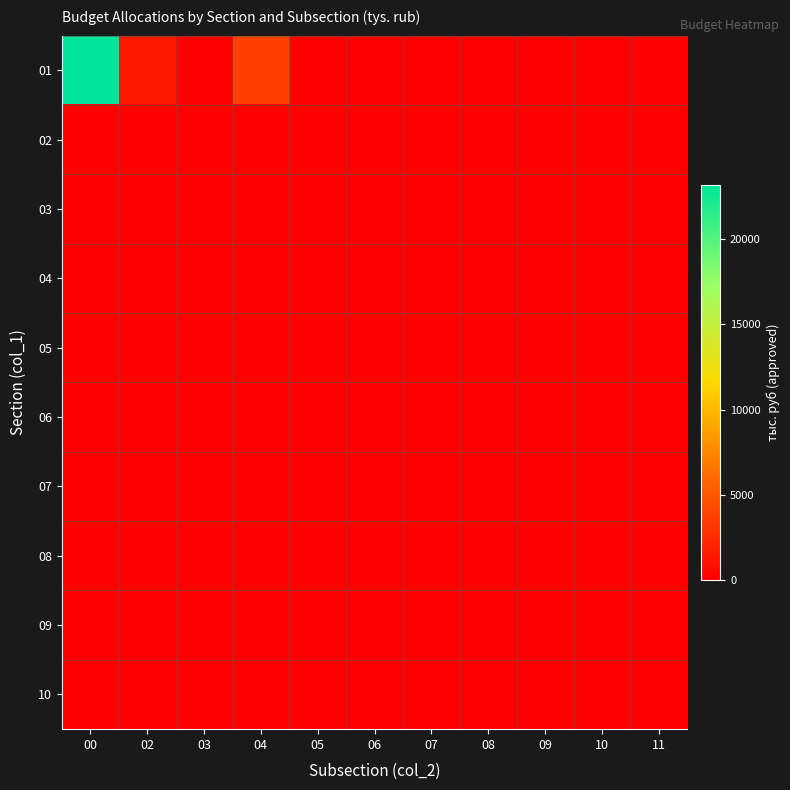

Reading right to left, transcribe all the data shown in this chart.

01: 11=150.0	10=0.0	09=0.0	08=0.0	07=0.0	06=0.0	05=0.0	04=3676.3	03=5.0	02=1443.5	00=23190.4
02: 11=0.0	10=0.0	09=0.0	08=0.0	07=0.0	06=0.0	05=0.0	04=0.0	03=0.0	02=0.0	00=0.0
03: 11=0.0	10=0.0	09=0.0	08=0.0	07=0.0	06=0.0	05=0.0	04=0.0	03=0.0	02=0.0	00=0.0
04: 11=0.0	10=0.0	09=0.0	08=0.0	07=0.0	06=0.0	05=0.0	04=0.0	03=0.0	02=0.0	00=0.0
05: 11=0.0	10=0.0	09=0.0	08=0.0	07=0.0	06=0.0	05=0.0	04=0.0	03=0.0	02=0.0	00=0.0
06: 11=0.0	10=0.0	09=0.0	08=0.0	07=0.0	06=0.0	05=0.0	04=0.0	03=0.0	02=0.0	00=0.0
07: 11=0.0	10=0.0	09=0.0	08=0.0	07=0.0	06=0.0	05=0.0	04=0.0	03=0.0	02=0.0	00=0.0
08: 11=0.0	10=0.0	09=0.0	08=0.0	07=0.0	06=0.0	05=0.0	04=0.0	03=0.0	02=0.0	00=0.0
09: 11=0.0	10=0.0	09=0.0	08=0.0	07=0.0	06=0.0	05=0.0	04=0.0	03=0.0	02=0.0	00=0.0
10: 11=0.0	10=0.0	09=0.0	08=0.0	07=0.0	06=0.0	05=0.0	04=0.0	03=0.0	02=0.0	00=0.0